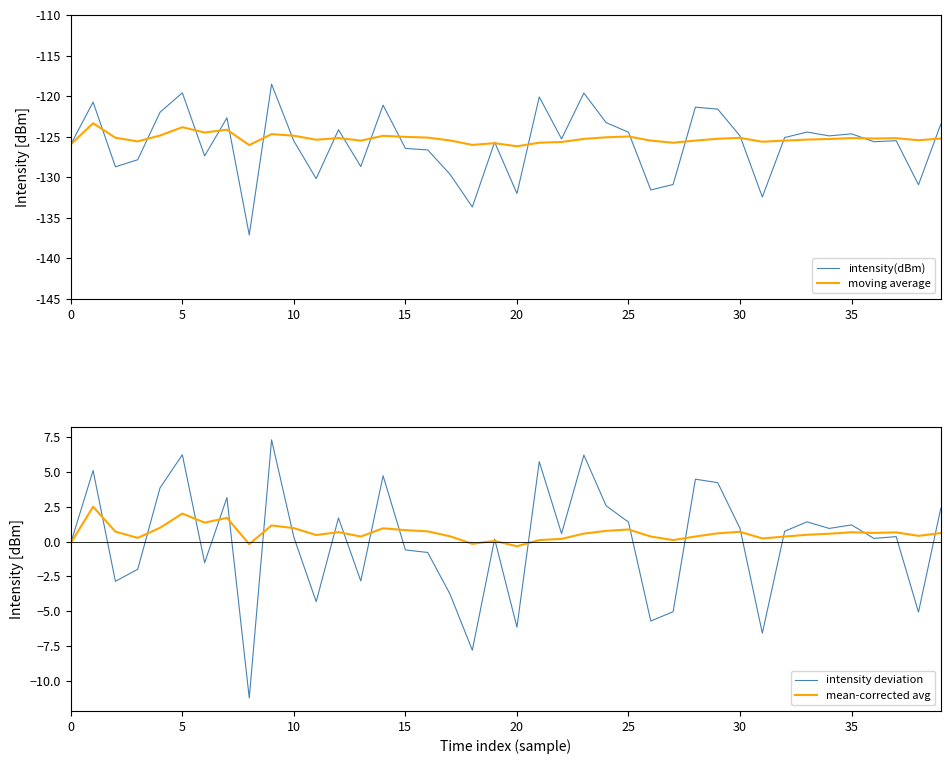

What is the highest value of the moving average series?

-123.3